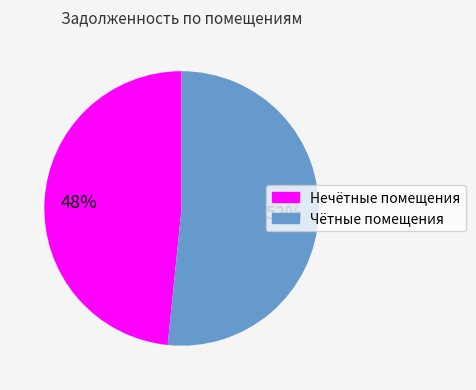

To the nearest percent, what is the average slice percentage?

50%